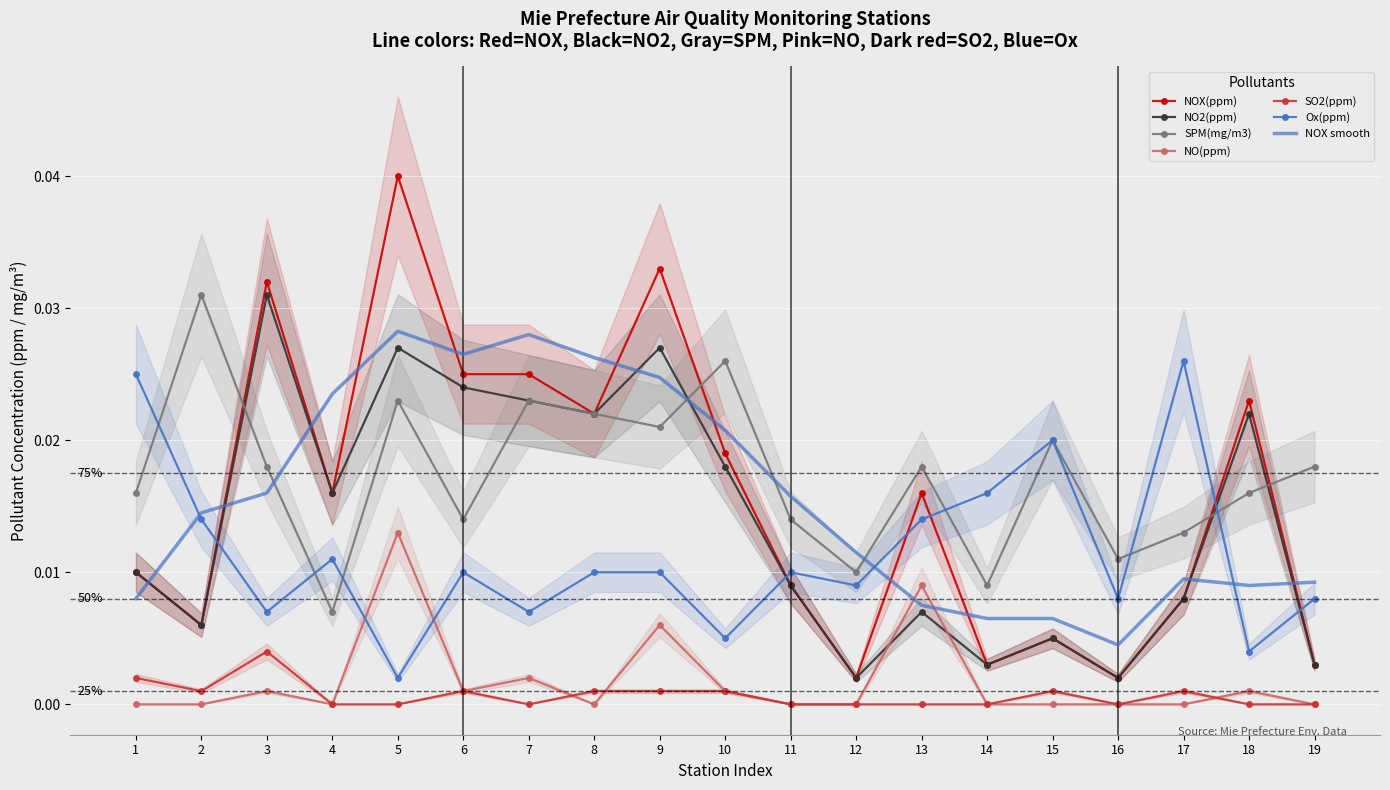

True or false: SPM(mg/m3) and NO(ppm) intersect in this chart.

False